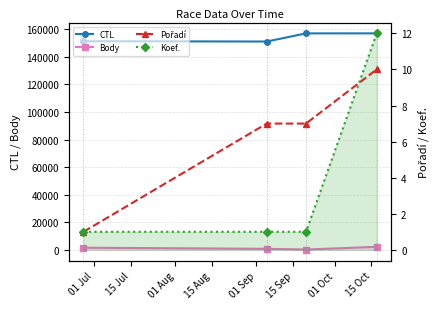

What is the difference between the maximum and minimum values in the CTL series?

5918